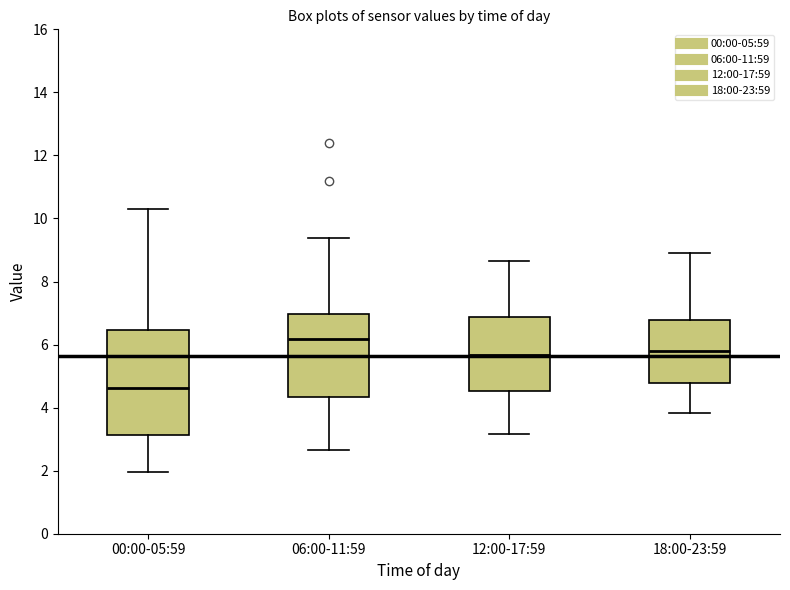

Reading left to right, transcribe this box plot: for each box, give where its median line is, the range the box spans, and where its two whiskers end, as read against the y-axis. The values are not printed on the chart, so give them approximately, as read against the axis.

00:00-05:59: median 4.6, box 3.2 to 6.4, whiskers 2.0 to 10.4
06:00-11:59: median 6.2, box 4.4 to 7.0, whiskers 2.6 to 9.4
12:00-17:59: median 5.6, box 4.6 to 6.8, whiskers 3.2 to 8.6
18:00-23:59: median 5.8, box 4.8 to 6.8, whiskers 3.8 to 9.0